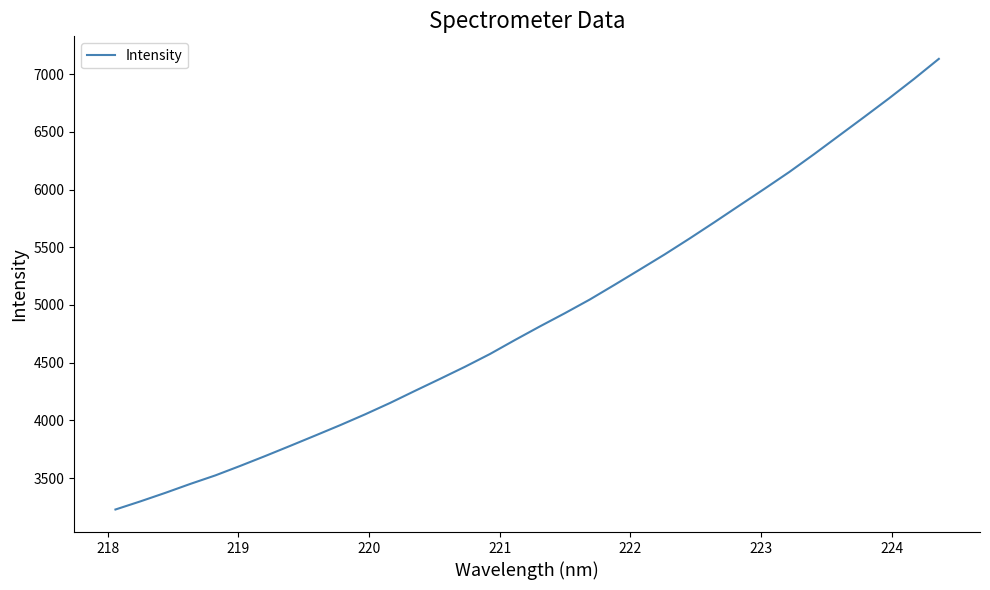

What is the smallest value displayed?

3229.4